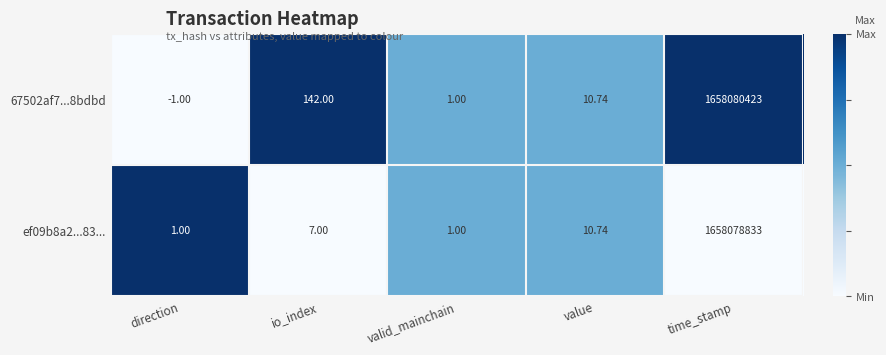

Rank the categories by 67502af7...8bdbd value from highest to lowest.

time_stamp, io_index, value, valid_mainchain, direction